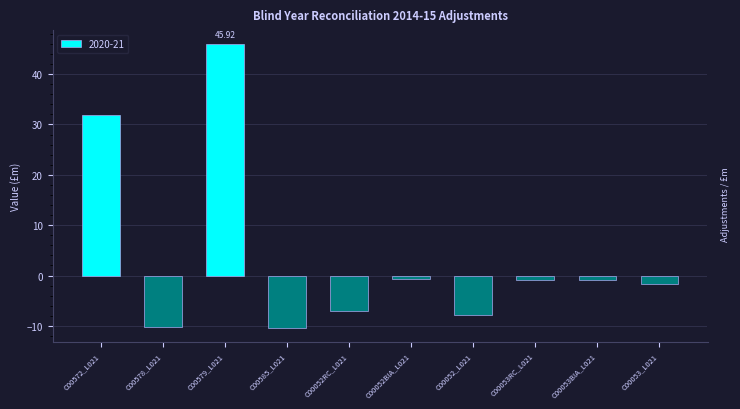

What is the change in value from C00579_L021 to C00053_L021?

-47.6